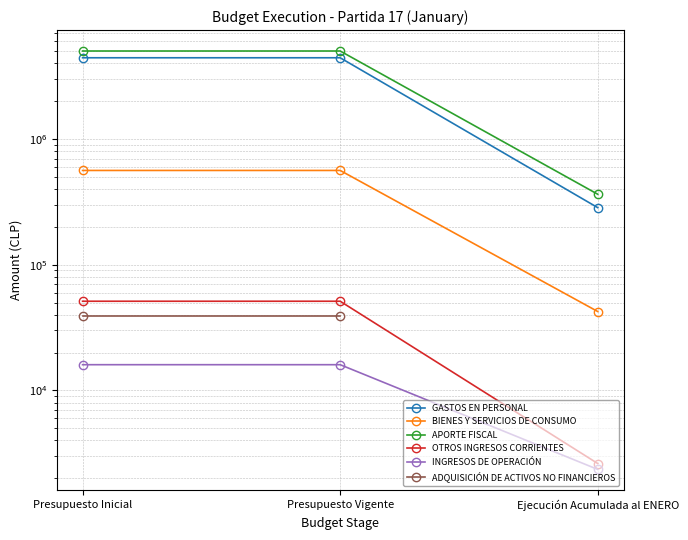

List the series in order of their peak value, highest first.

APORTE FISCAL, GASTOS EN PERSONAL, BIENES Y SERVICIOS DE CONSUMO, OTROS INGRESOS CORRIENTES, ADQUISICIÓN DE ACTIVOS NO FINANCIEROS, INGRESOS DE OPERACIÓN